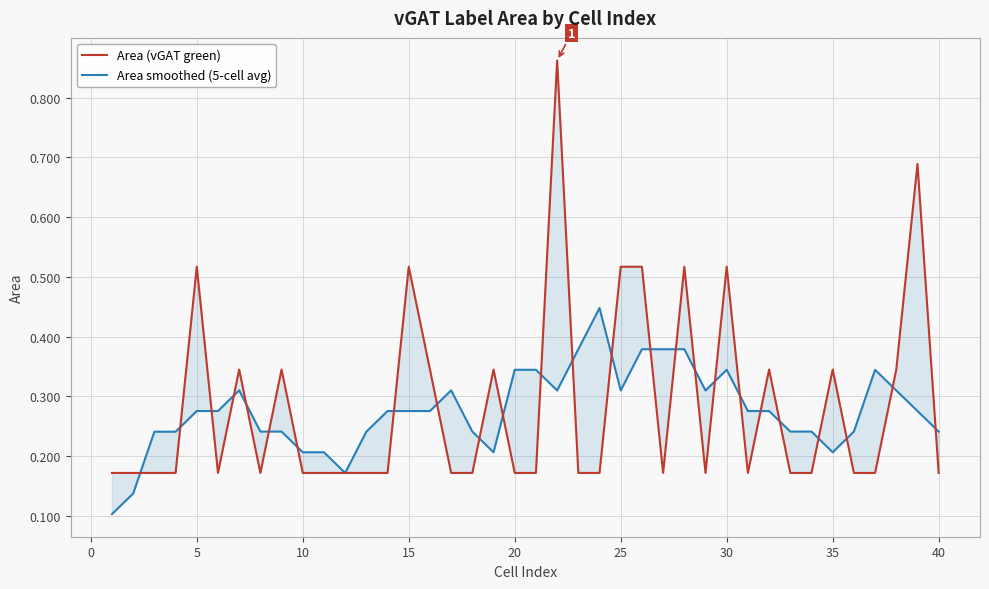

After their last crossing, which series has the higher values: Area (vGAT green) or Area smoothed (5-cell avg)?

Area smoothed (5-cell avg)